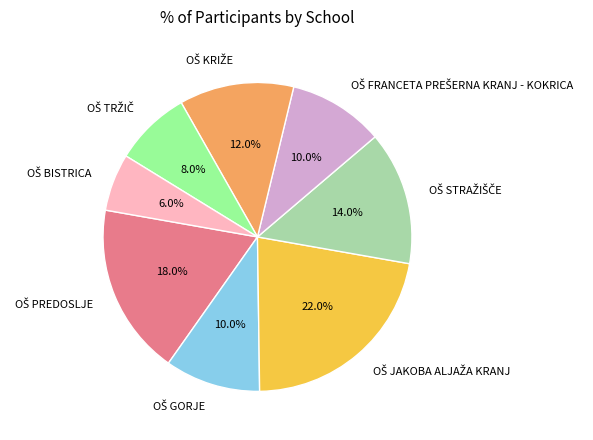

Does any single category account for the majority?

No